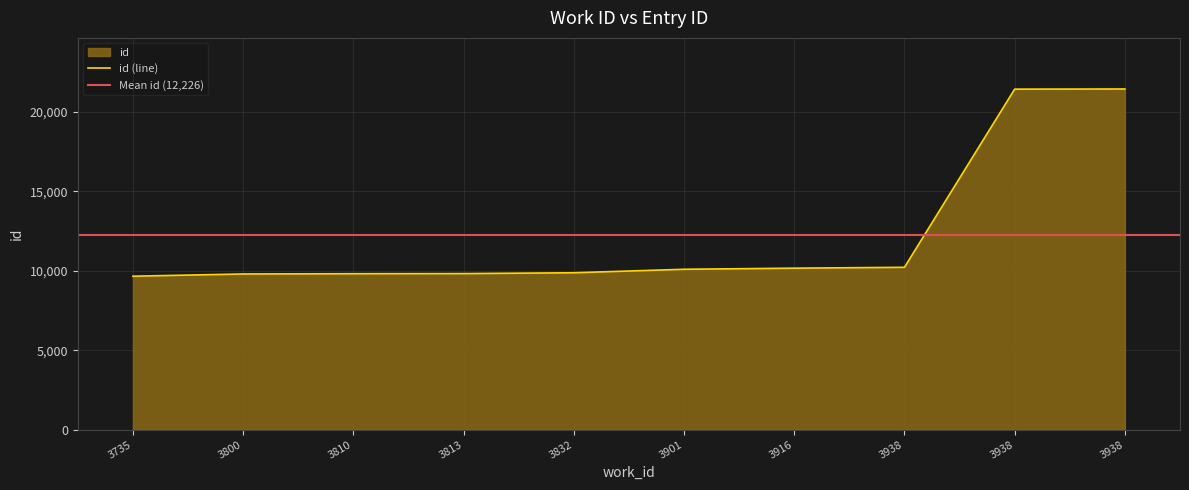

True or false: the data has more than 2 interior local peaks.

False